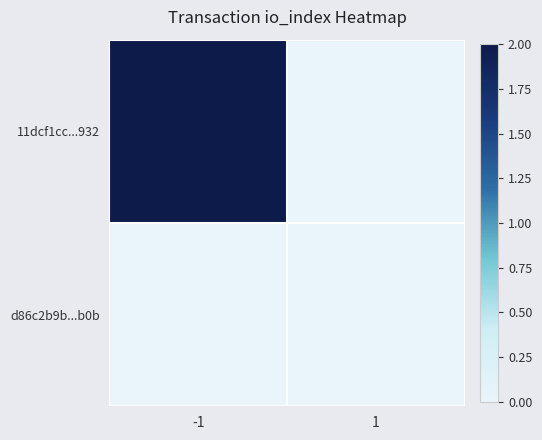

Reading left to right, what are all the values shown in this chart?

11dcf1cc...932: -1=2	1=0
d86c2b9b...b0b: -1=0	1=0